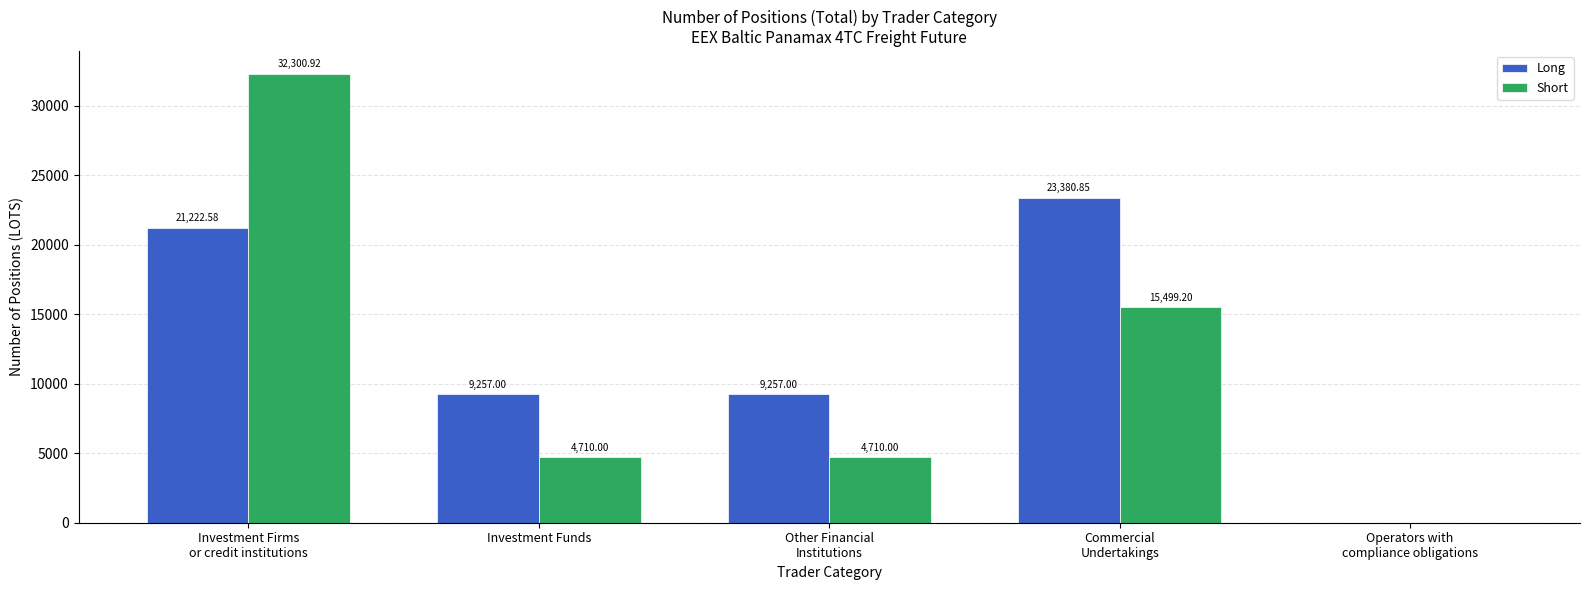

Which series has the largest total across all categories?

Long